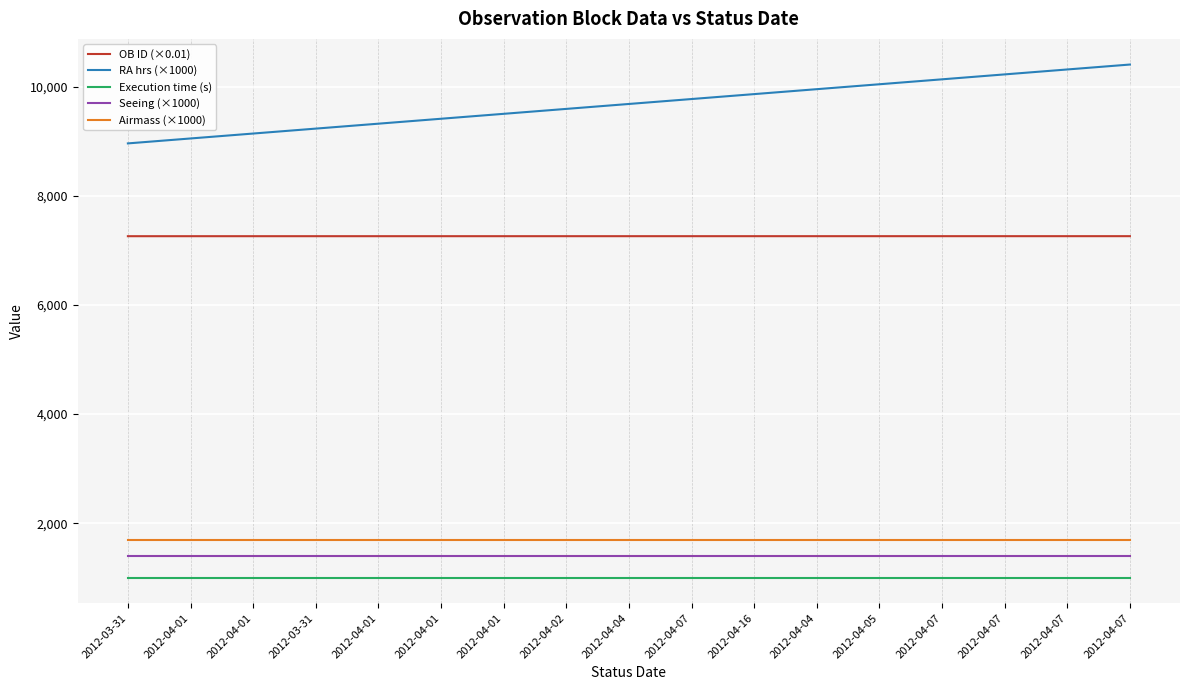

What are all the series names shown in the legend?

OB ID (×0.01), RA hrs (×1000), Execution time (s), Seeing (×1000), Airmass (×1000)